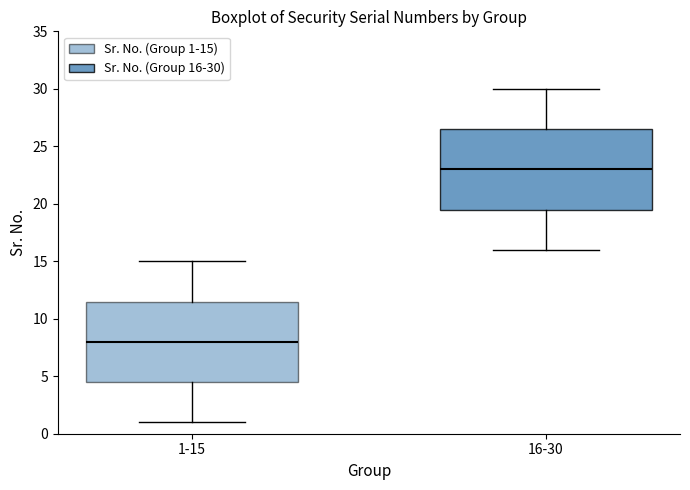

Which box has the highest median line?

16-30